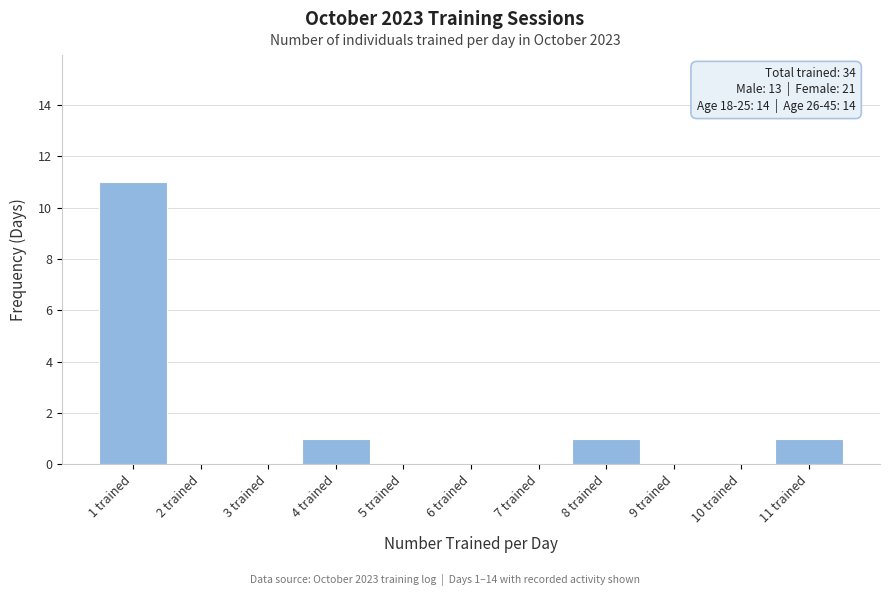

Which range on the x-axis has the tallest bar?

0.5 to 1.5